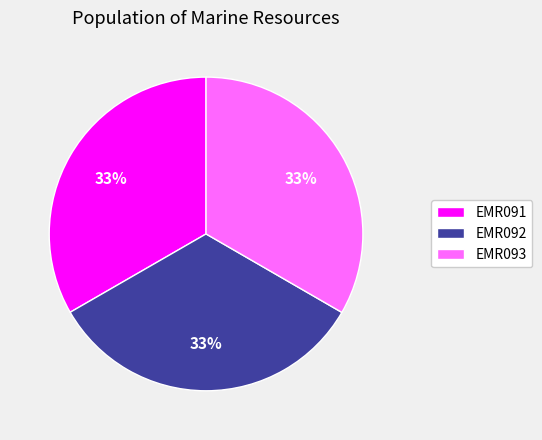

Does EMR091 account for over 50% of the chart?

No